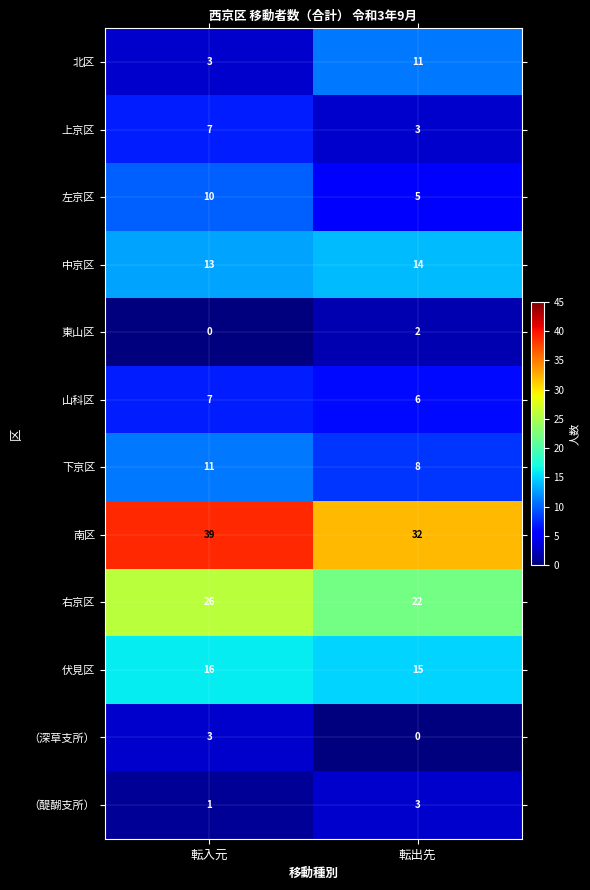

List the labels in order of 上京区 value, smallest first.

転出先, 転入元